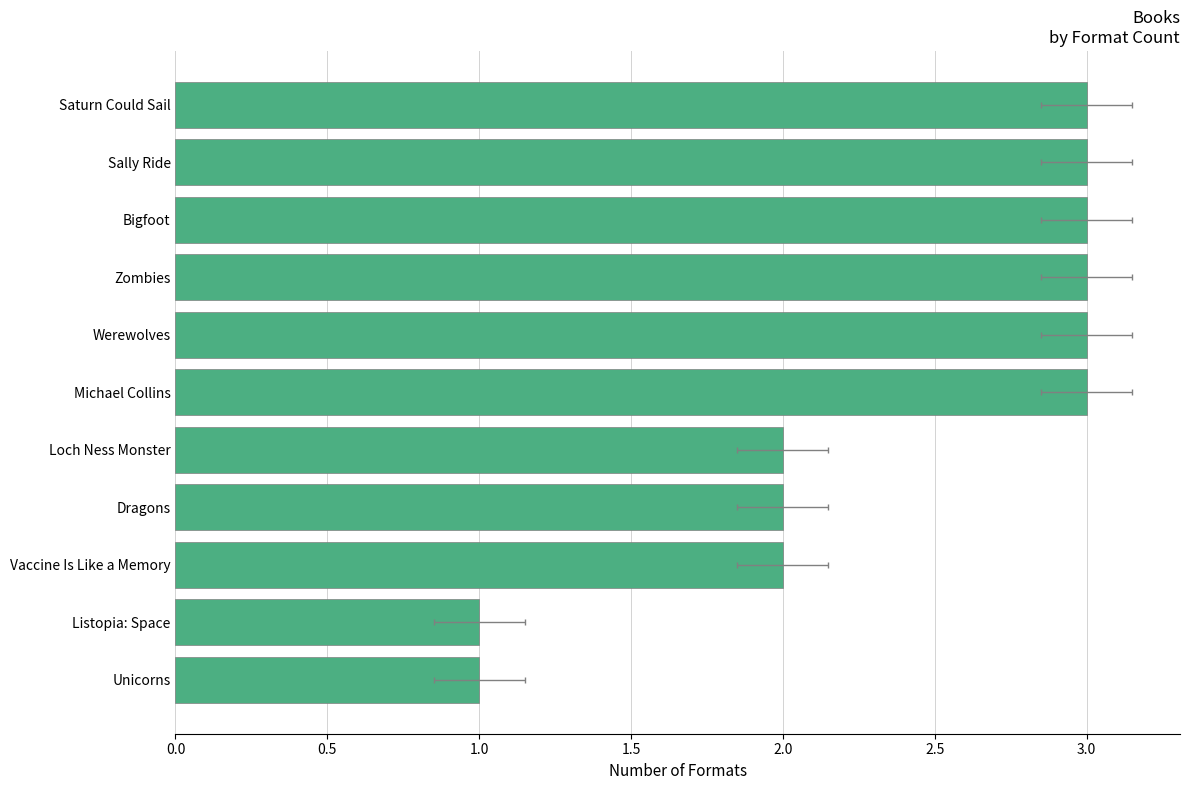

What is the sum of all values?

26